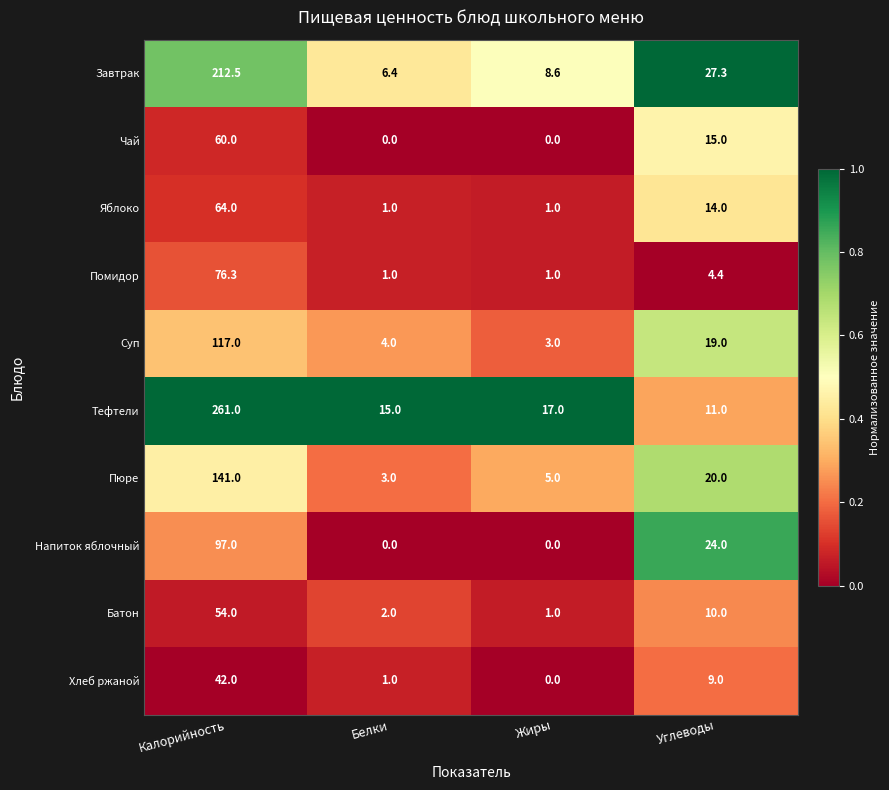

What is the sum of all Пюре values?

169.0